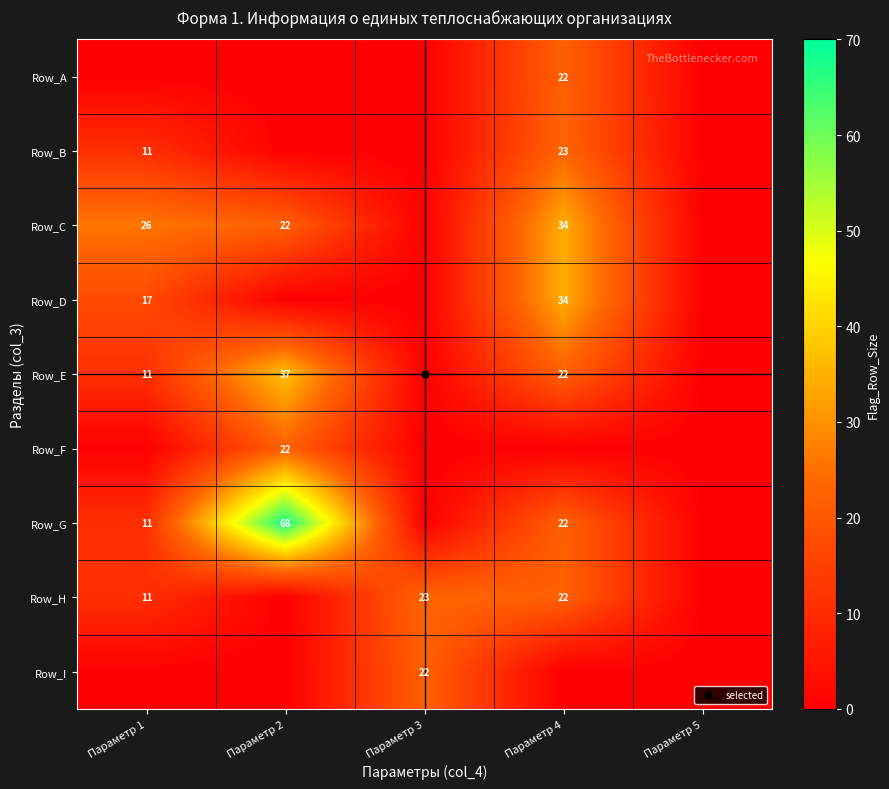

Which series has the largest total across all categories?

Row_G